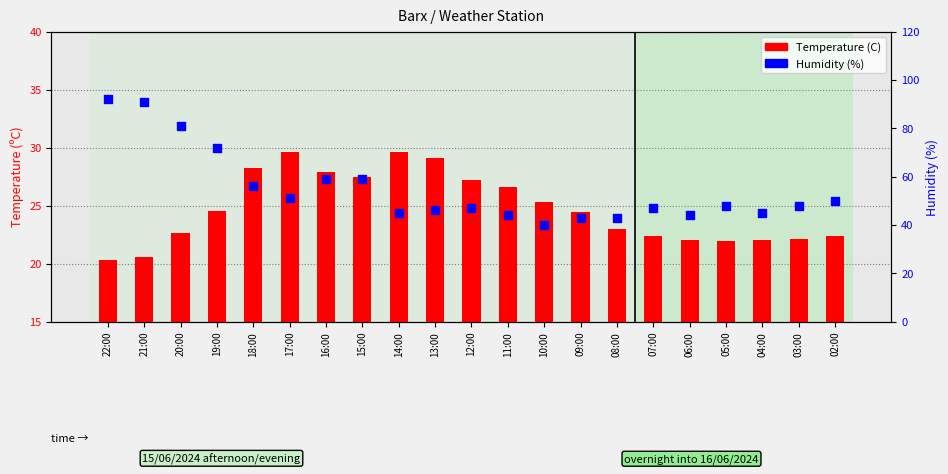

Which series reaches the maximum Y coordinate?

Humidity (%)